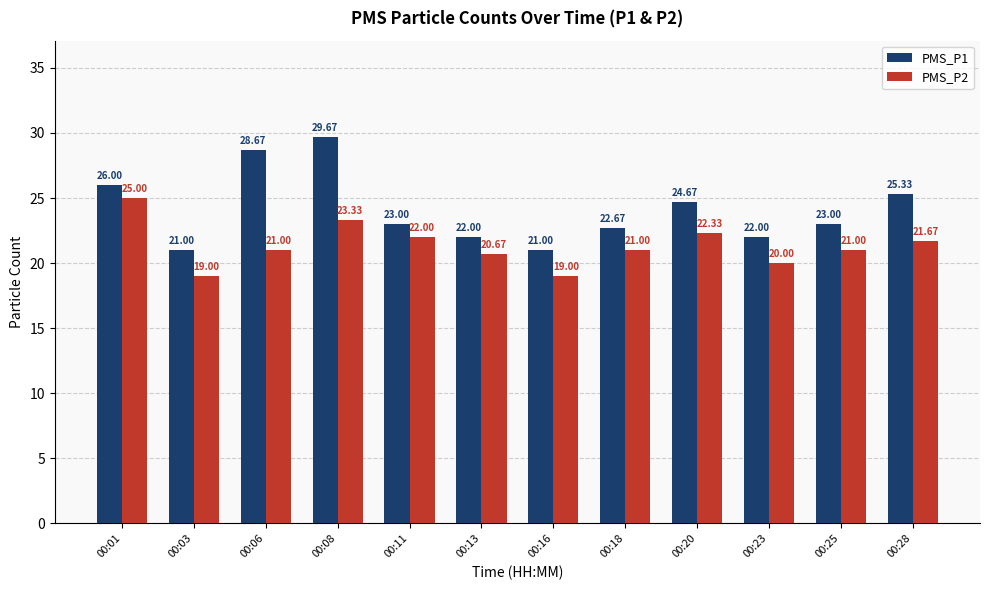

Reading right to left, what are all the values shown in this chart?

PMS_P1: 25.3	23.0	22.0	24.7	22.7	21.0	22.0	23.0	29.7	28.7	21.0	26.0
PMS_P2: 21.7	21.0	20.0	22.3	21.0	19.0	20.7	22.0	23.3	21.0	19.0	25.0